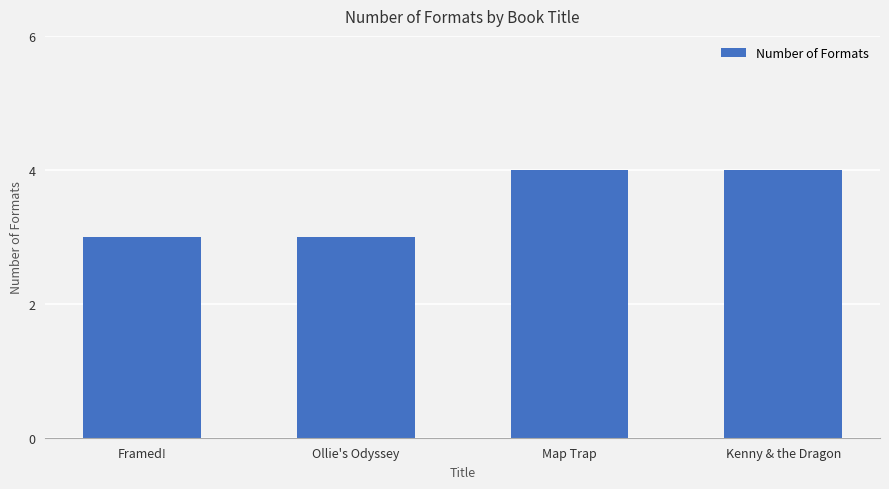

Read the value at Ollie's Odyssey.

3